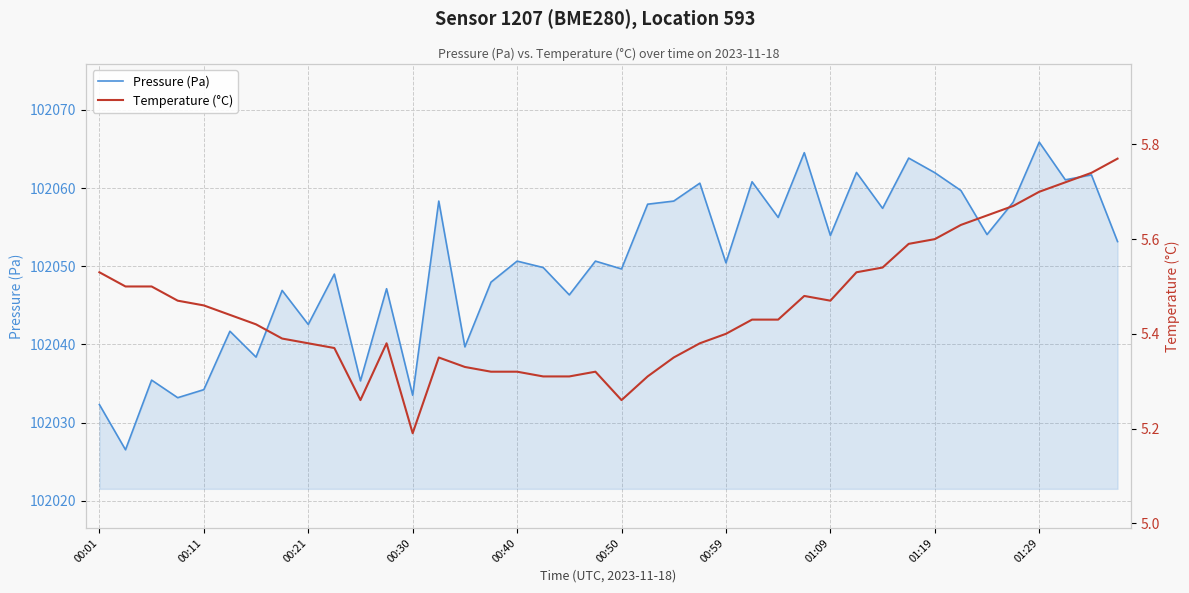

Rank the series by their average value, from lowest to highest.

Temperature (°C), Pressure (Pa)